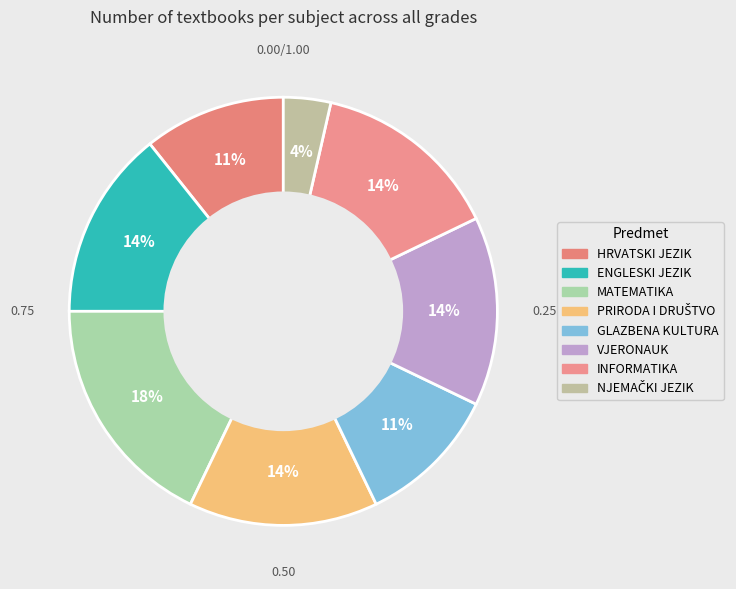

Is there any slice that represents more than half of the pie?

No